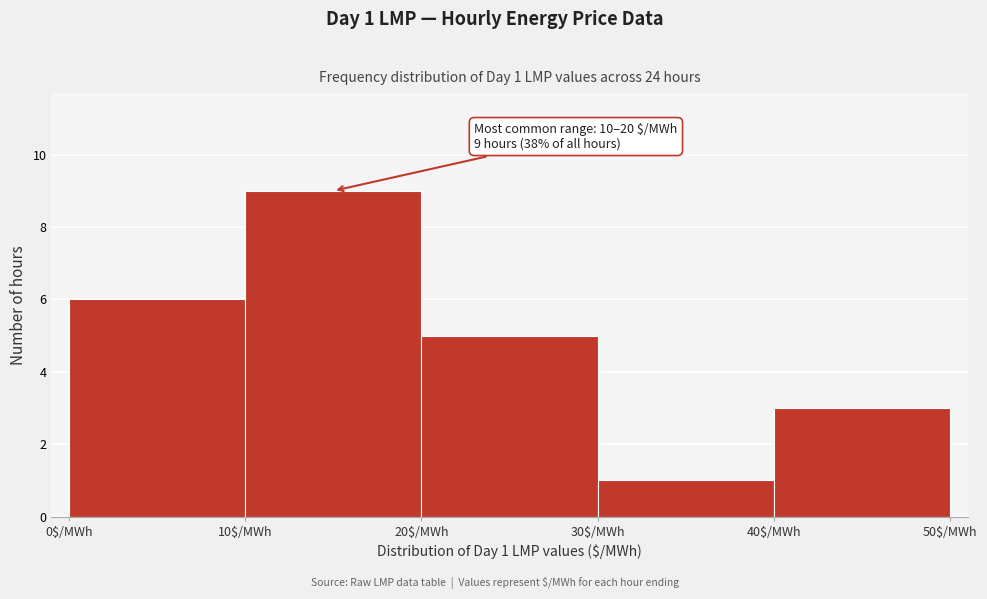

Over which range of the x-axis is the bar tallest?

10 to 20